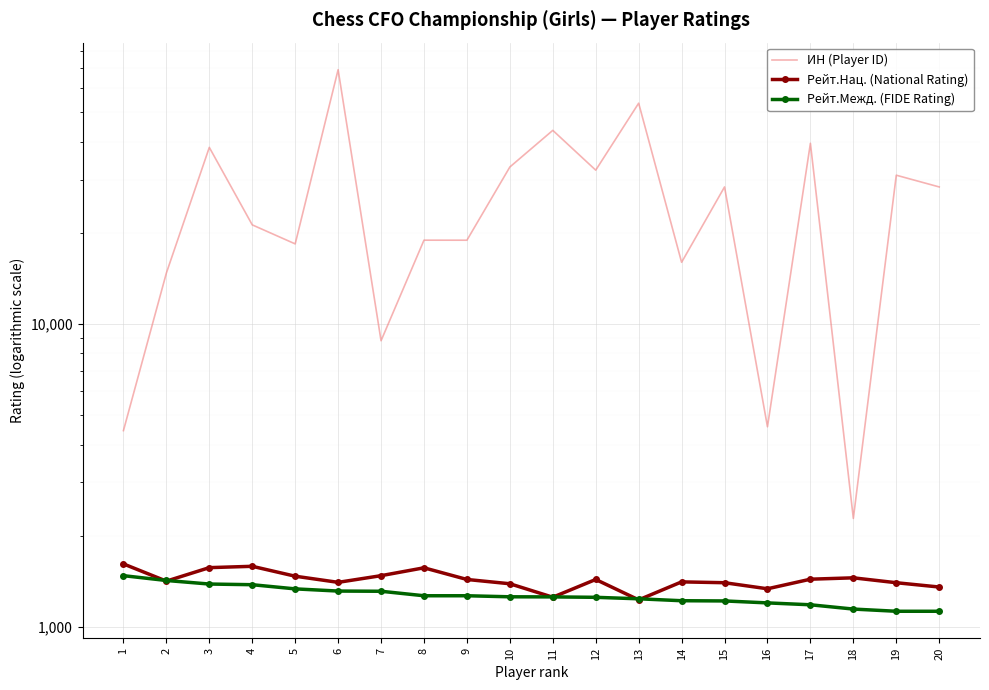

Reading left to right, list all the values displayed in this chart.

ИН (Player ID): 1=4448	2=14740	3=38312	4=21258	5=18394	6=69171	7=8808	8=18922	9=18917	10=33008	11=43613	12=32223	13=53613	14=15992	15=28365	16=4579	17=39527	18=2281	19=31011	20=28363
Рейт.Нац. (National Rating): 1=1614	2=1416	3=1569	4=1585	5=1470	6=1403	7=1476	8=1567	9=1434	10=1388	11=1253	12=1434	13=1228	14=1408	15=1399	16=1336	17=1437	18=1452	19=1399	20=1354
Рейт.Межд. (FIDE Rating): 1=1476	2=1423	3=1385	4=1378	5=1335	6=1313	7=1311	8=1267	9=1267	10=1257	11=1256	12=1252	13=1238	14=1220	15=1218	16=1200	17=1183	18=1145	19=1126	20=1126